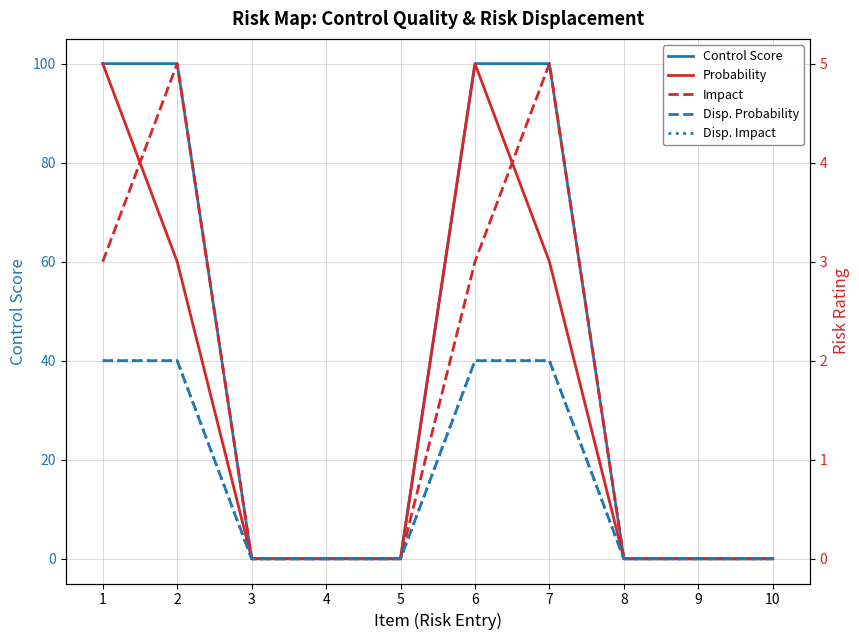

Does the chart display data point markers on the line(s)?

No